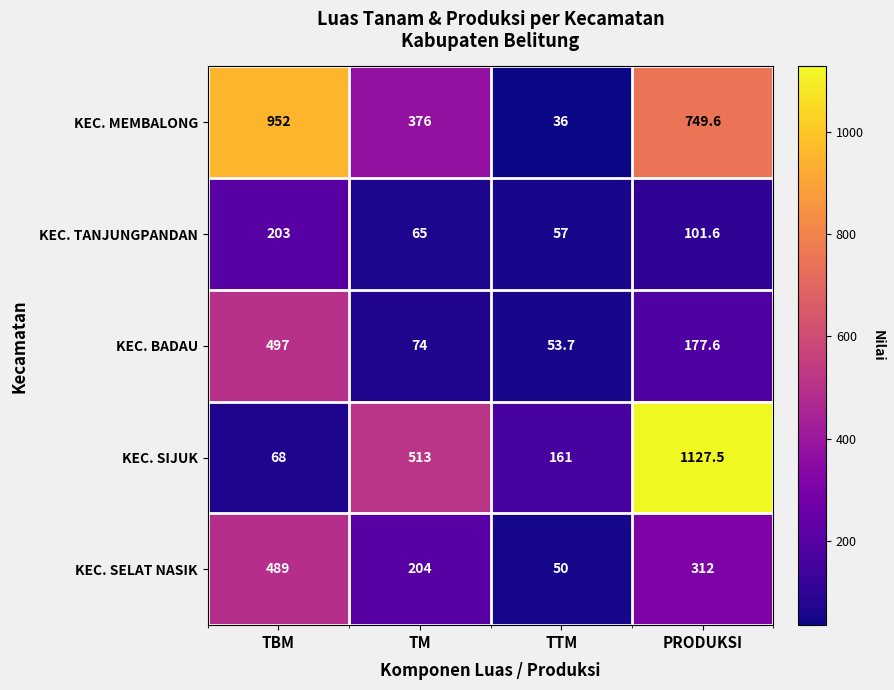

Reading left to right, extract all data points from this chart.

KEC. MEMBALONG: TBM=952.0	TM=376.0	TTM=36.0	PRODUKSI=749.6
KEC. TANJUNGPANDAN: TBM=203.0	TM=65.0	TTM=57.0	PRODUKSI=101.6
KEC. BADAU: TBM=497.0	TM=74.0	TTM=53.7	PRODUKSI=177.6
KEC. SIJUK: TBM=68.0	TM=513.0	TTM=161.0	PRODUKSI=1127.5
KEC. SELAT NASIK: TBM=489.0	TM=204.0	TTM=50.0	PRODUKSI=312.0